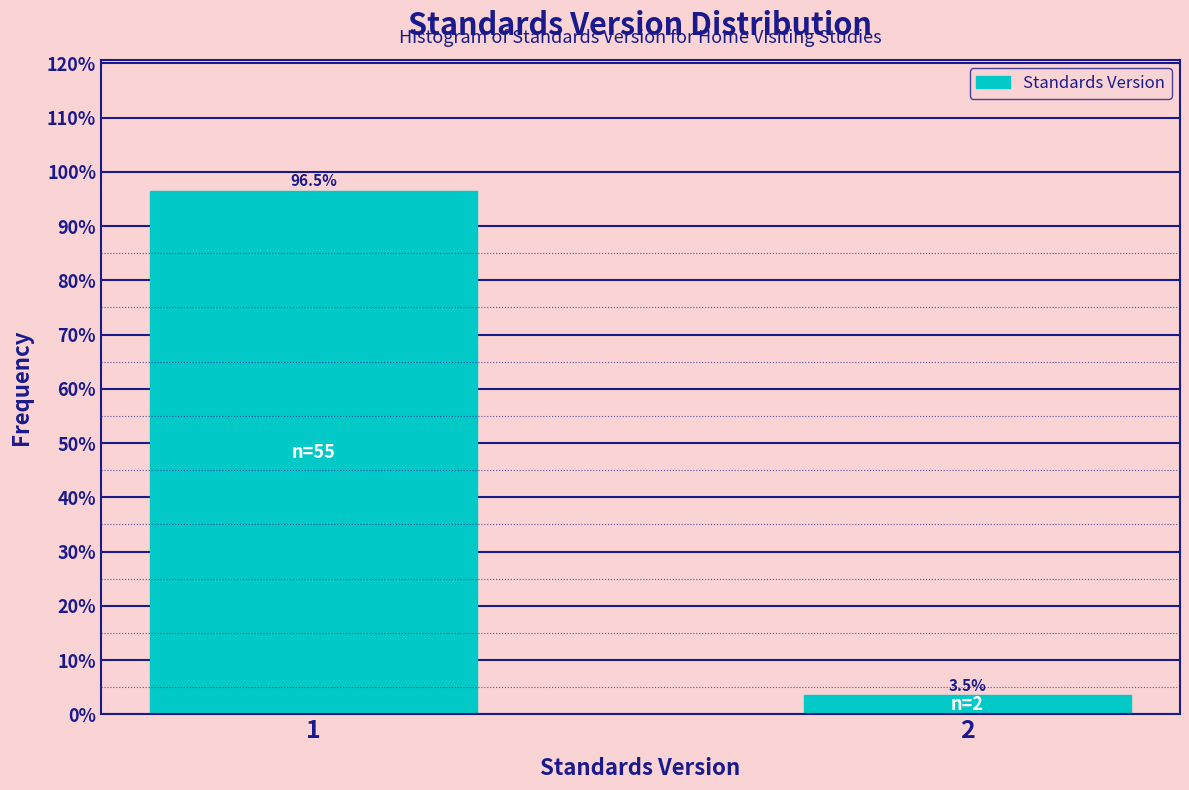

Reading left to right, extract all data points from this chart.

1=96.5	2=3.5